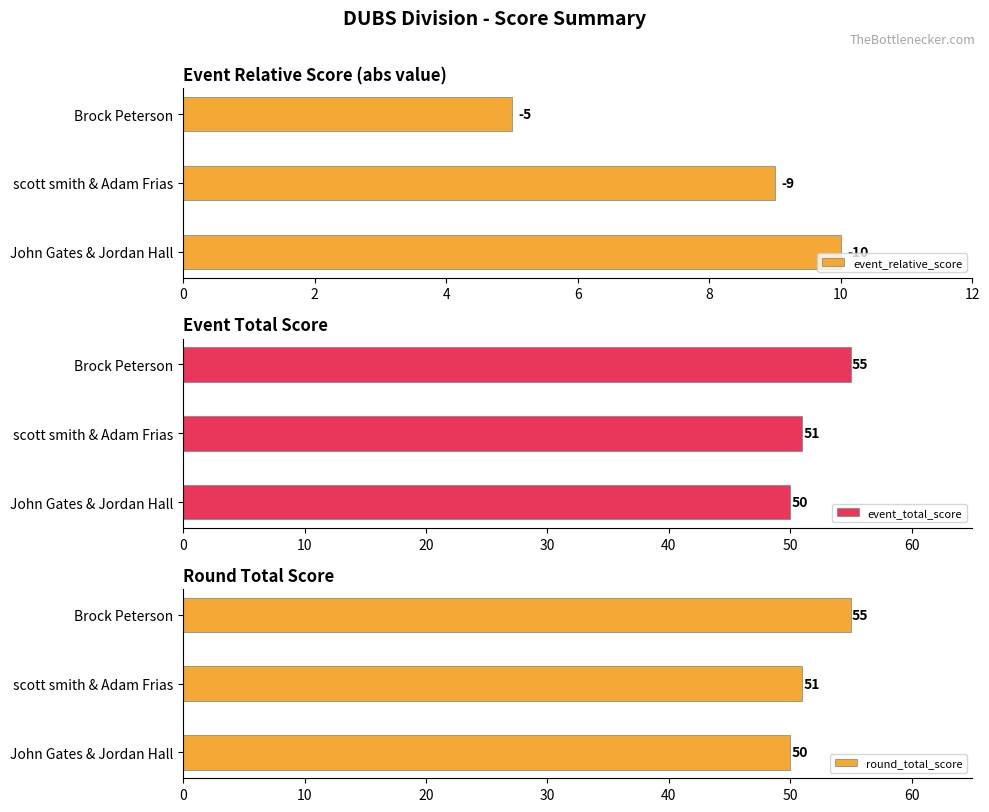

What are all the series names shown in the legend?

event_relative_score, event_total_score, round_total_score